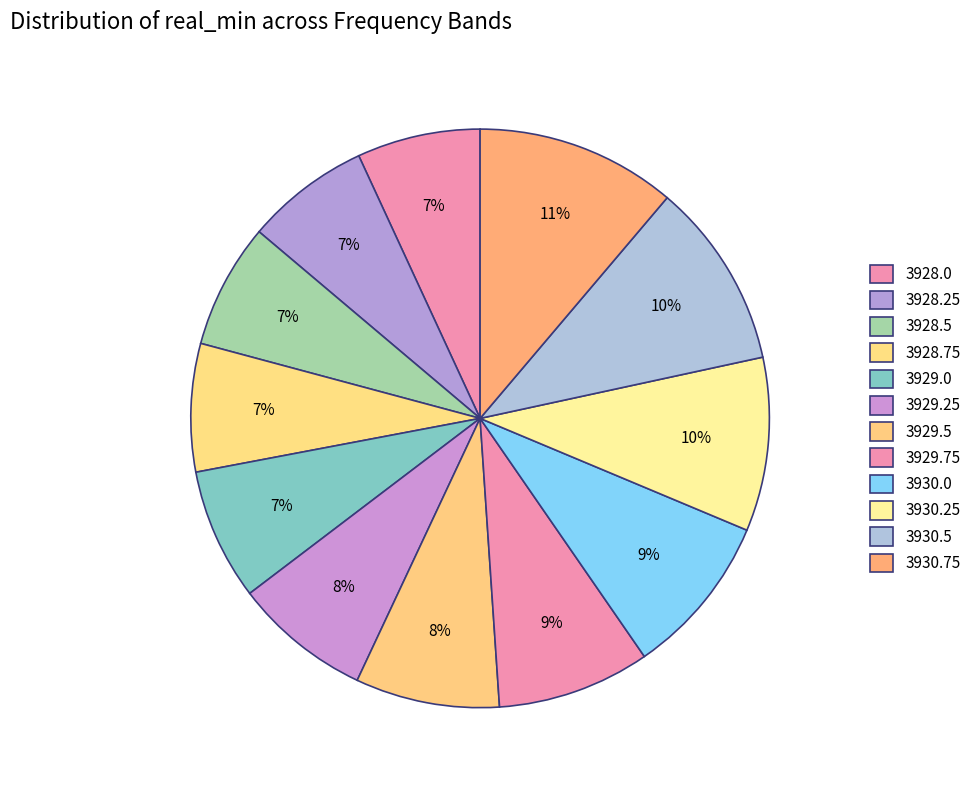

To the nearest percent, what is the average slice percentage?

8%